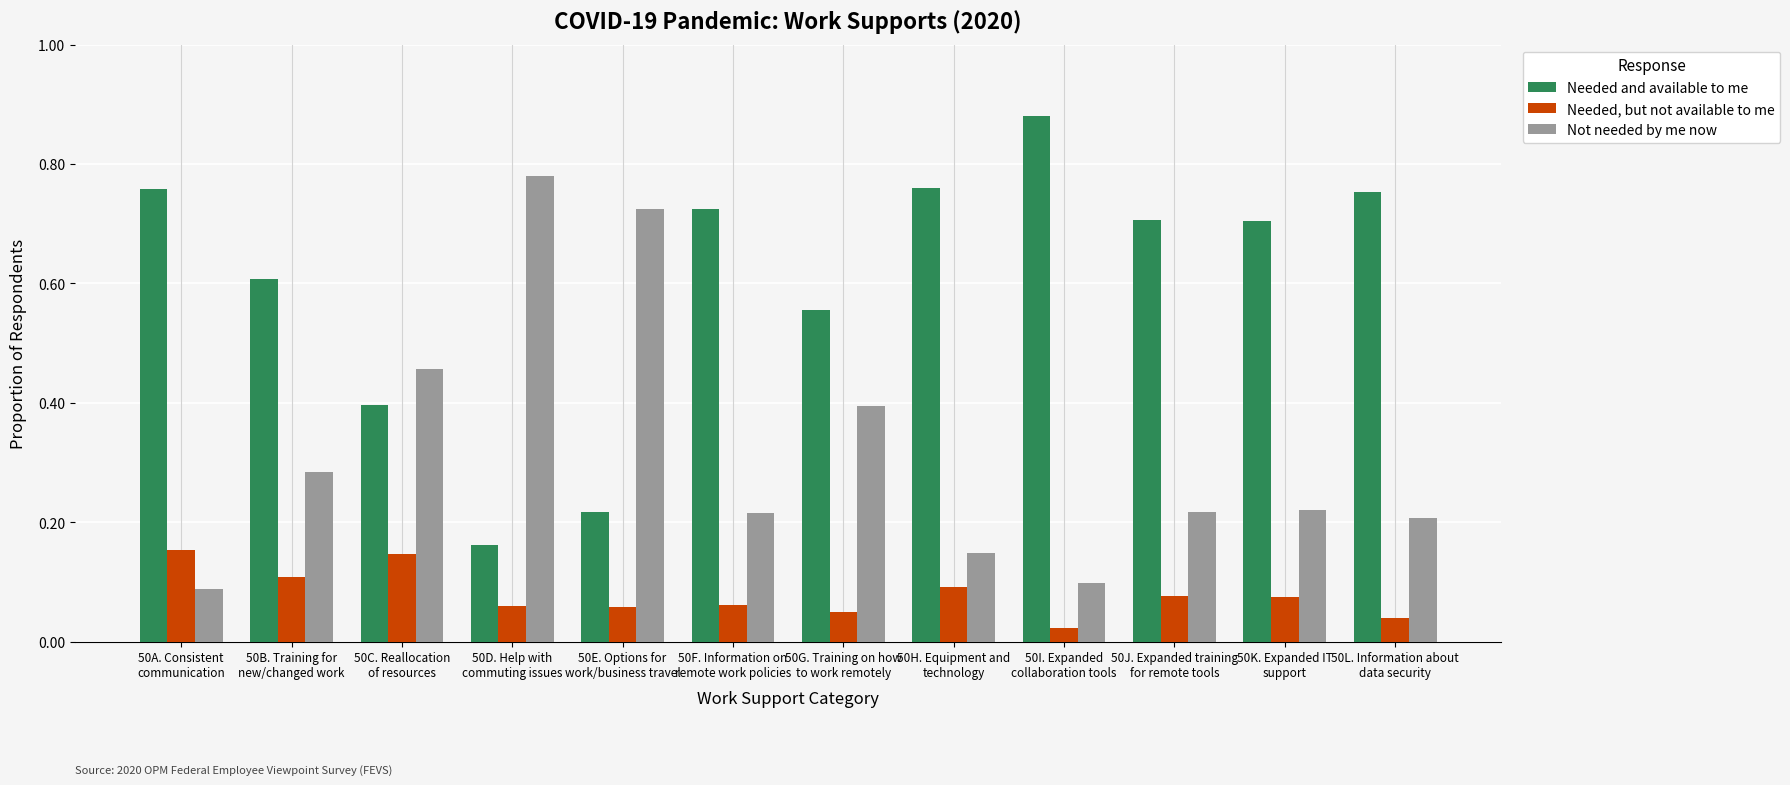

List the series in order of their peak value, highest first.

Needed and available to me, Not needed by me now, Needed, but not available to me